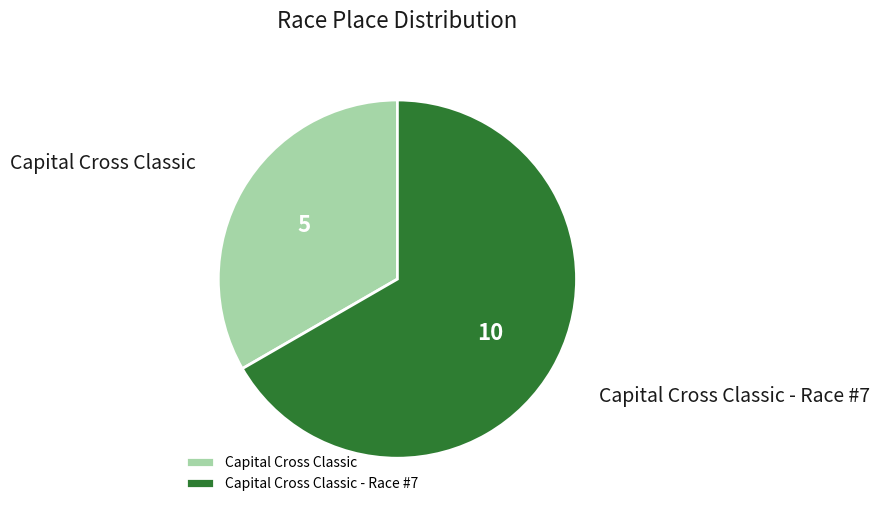

Rank the categories by value from lowest to highest.

Capital Cross Classic, Capital Cross Classic - Race #7